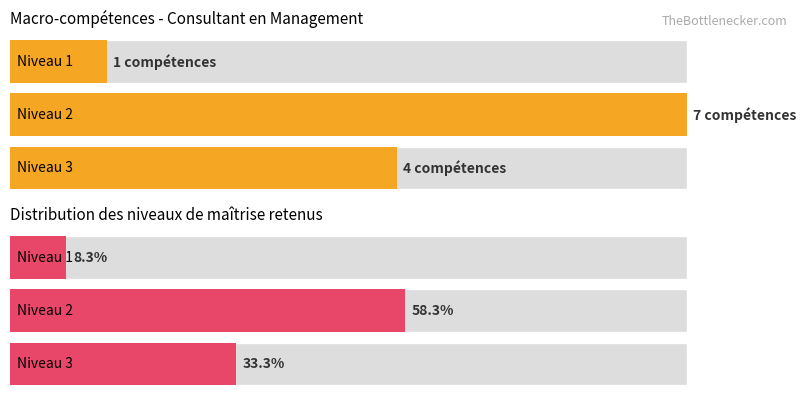

At which label is Niveau de maitrise 2 closest to 2?

Niveau 1